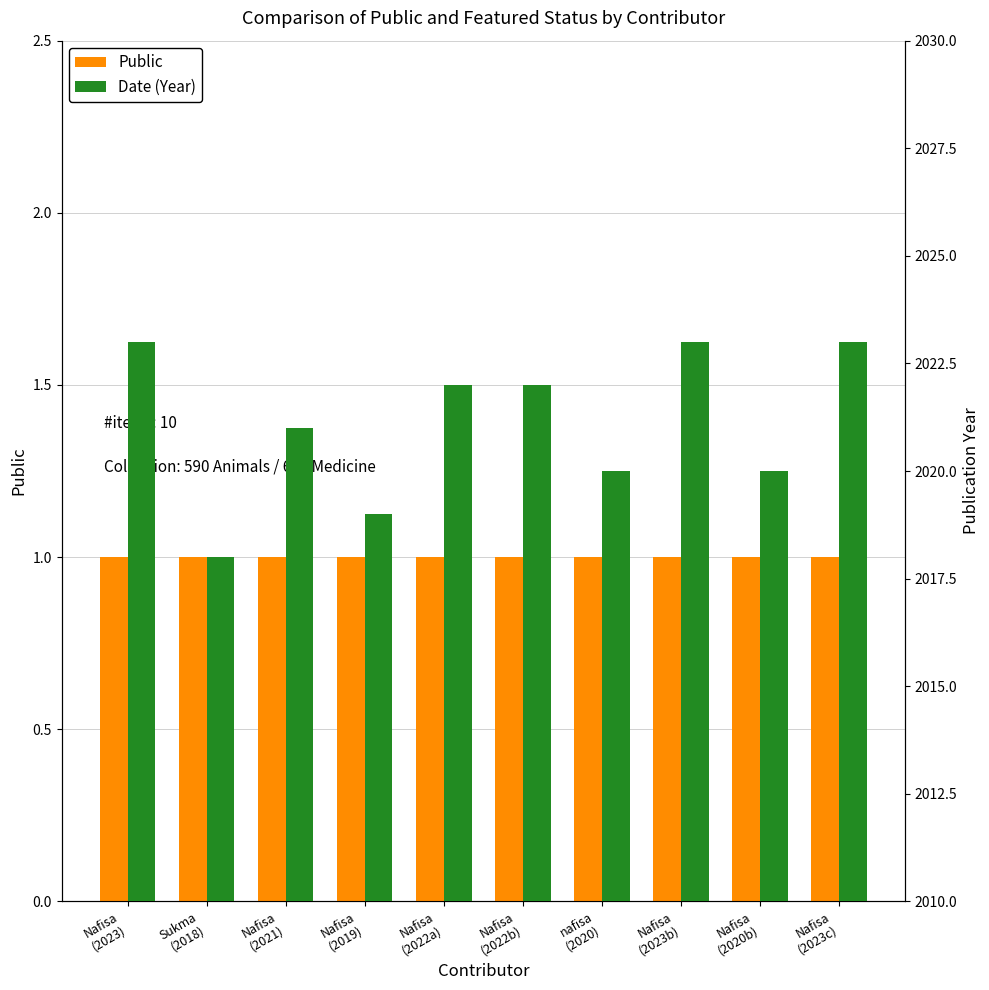

What is the total value across all series at Nafisa
(2023b)?

2024